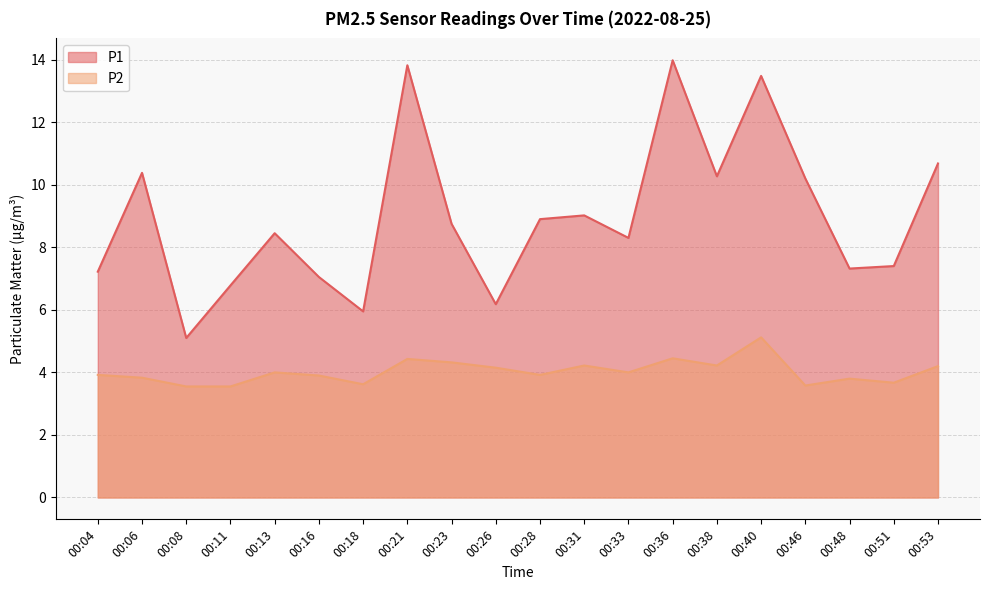

Is it true that P1 equals 10.7 at 00:53?

True